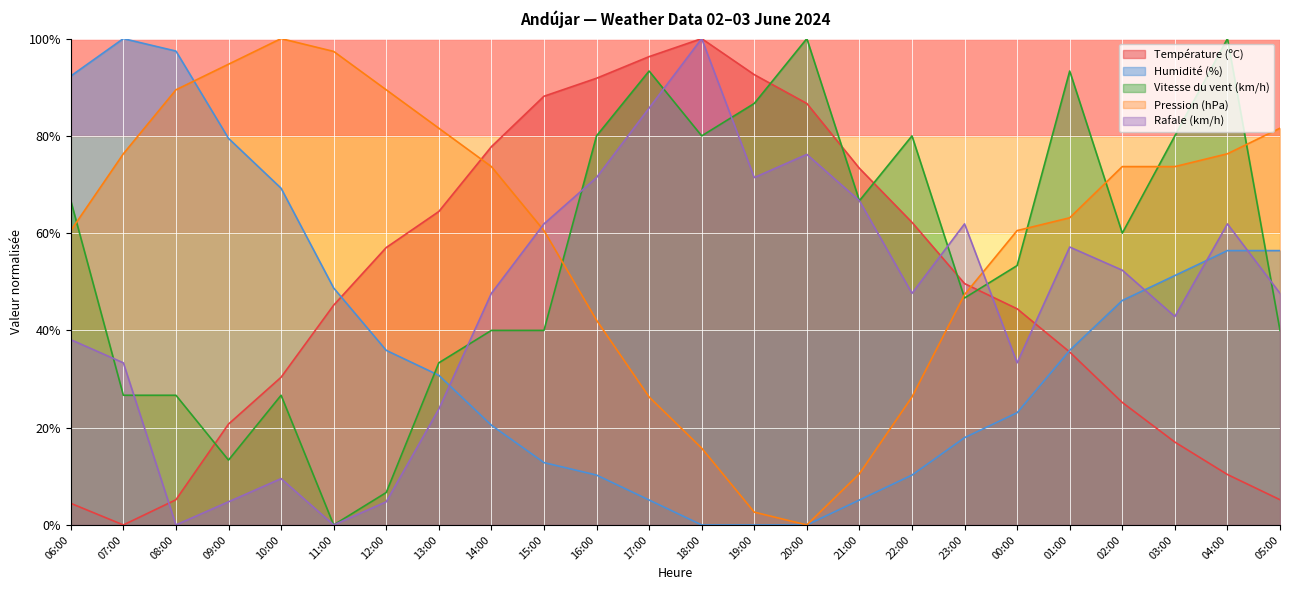

What is the spread (max minus min) of values at 21:00?

68.2